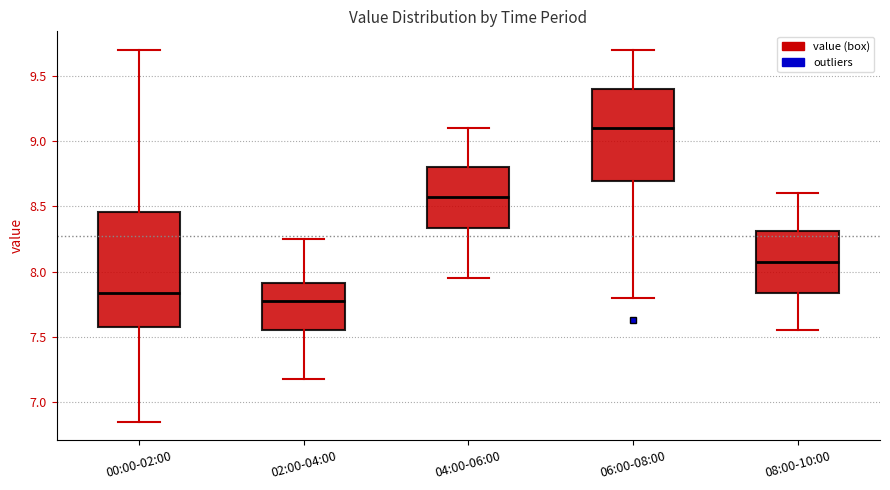

Which box's median line is the lowest?

02:00-04:00